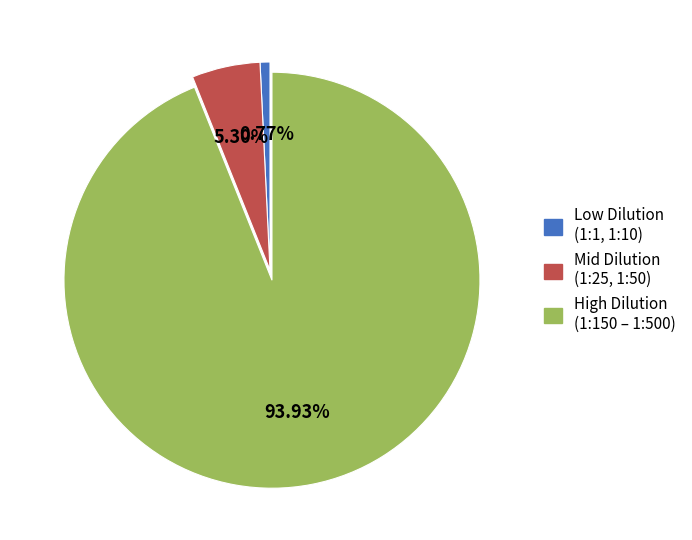

Is there a majority slice in this chart?

Yes